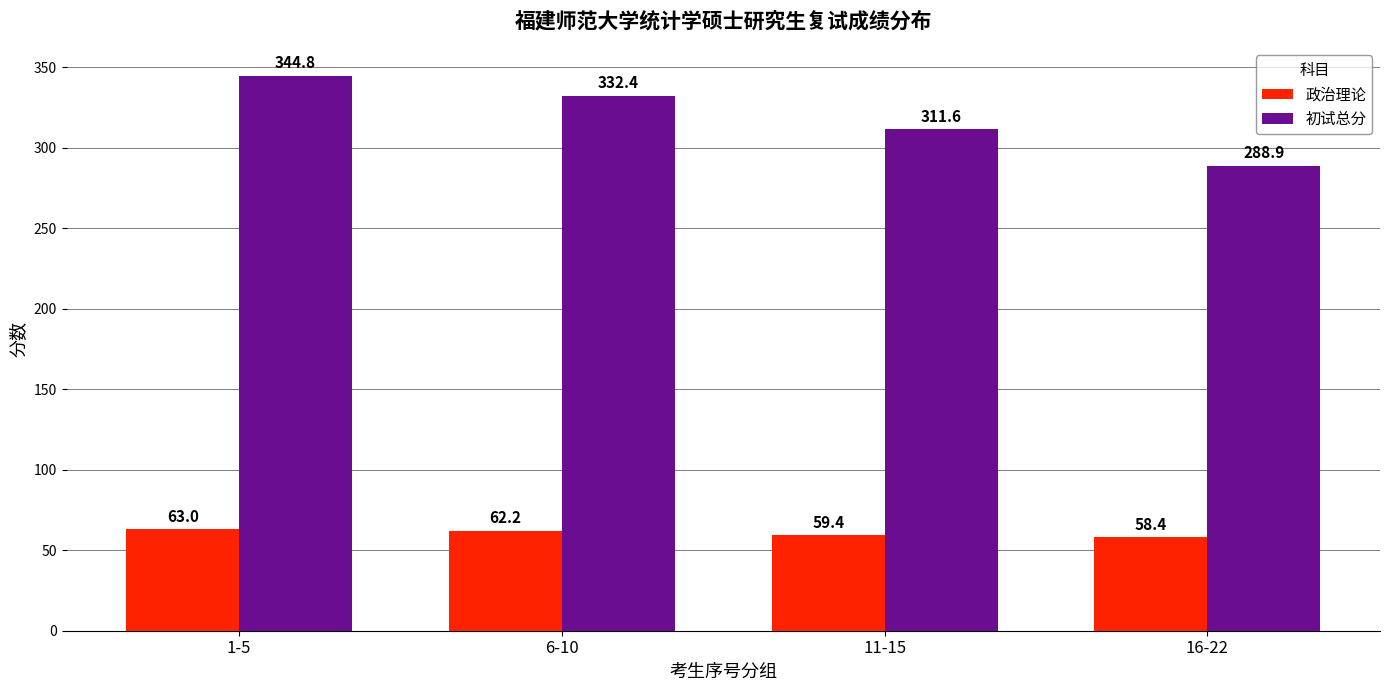

Reading left to right, extract all data points from this chart.

政治理论: 63.0	62.2	59.4	58.4
初试总分: 344.8	332.4	311.6	288.9